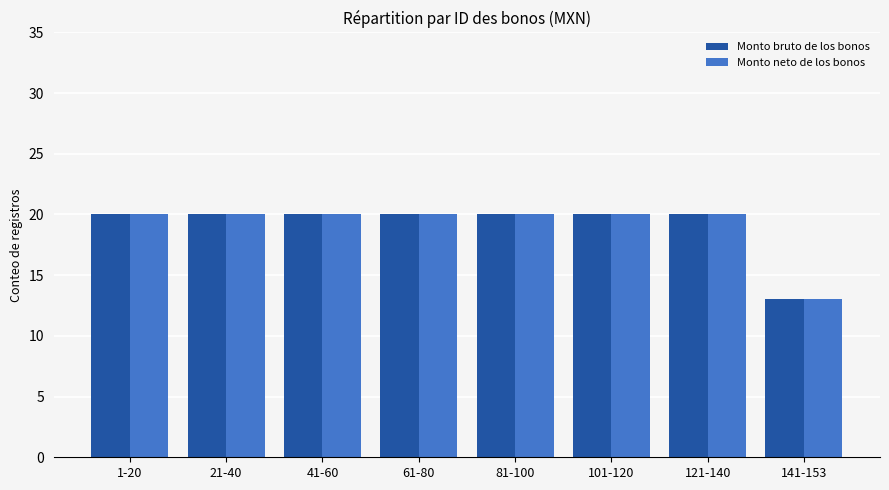

Is it true that Monto neto de los bonos equals 20 at 81-100?

True